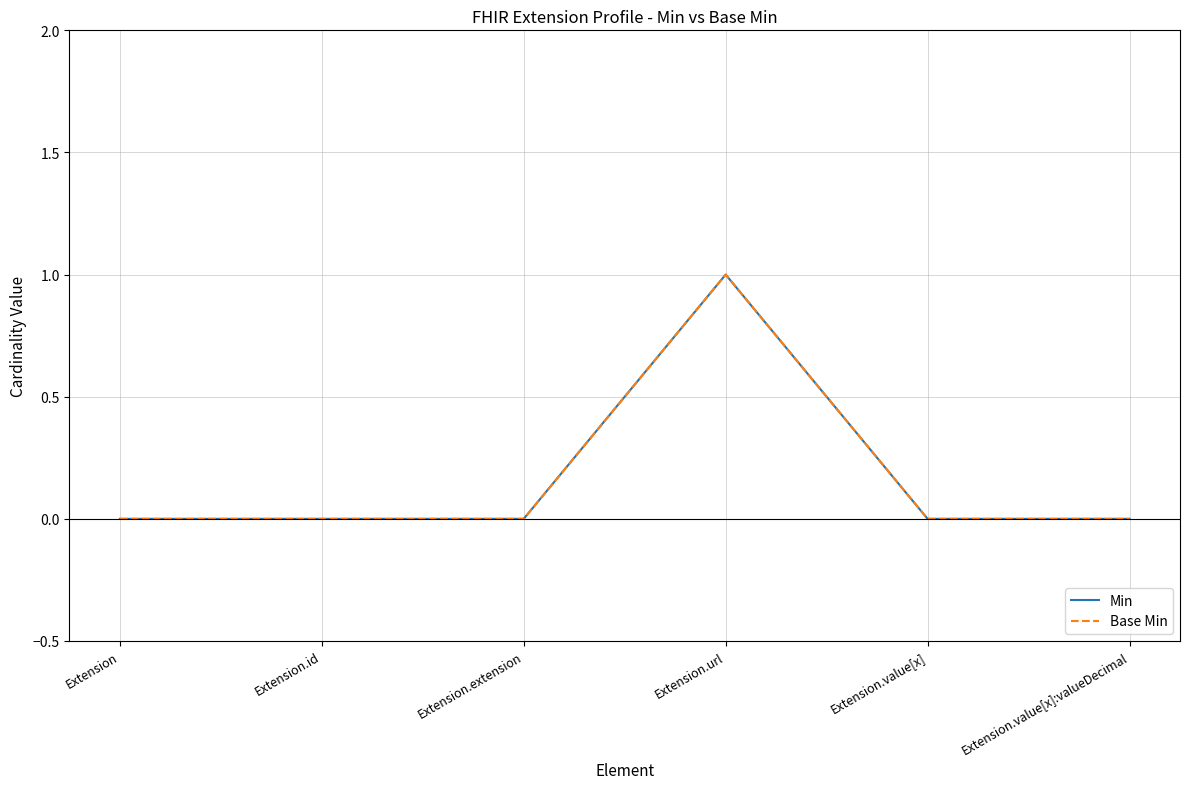

At which category does Min reach its first local peak?

Extension.url